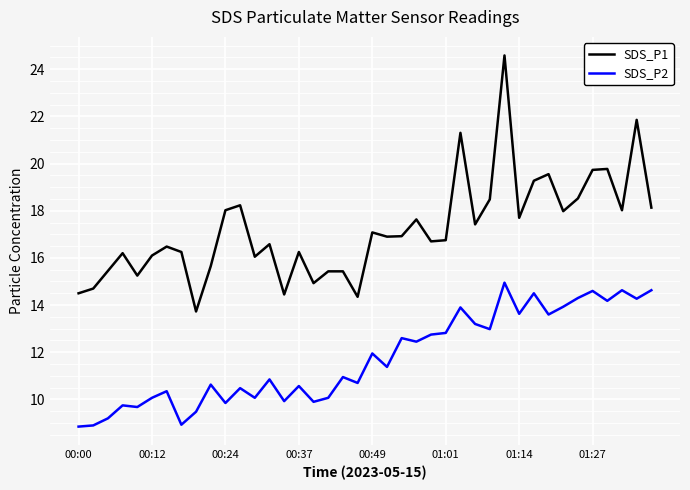

Which series has the largest range (max minus min)?

SDS_P1